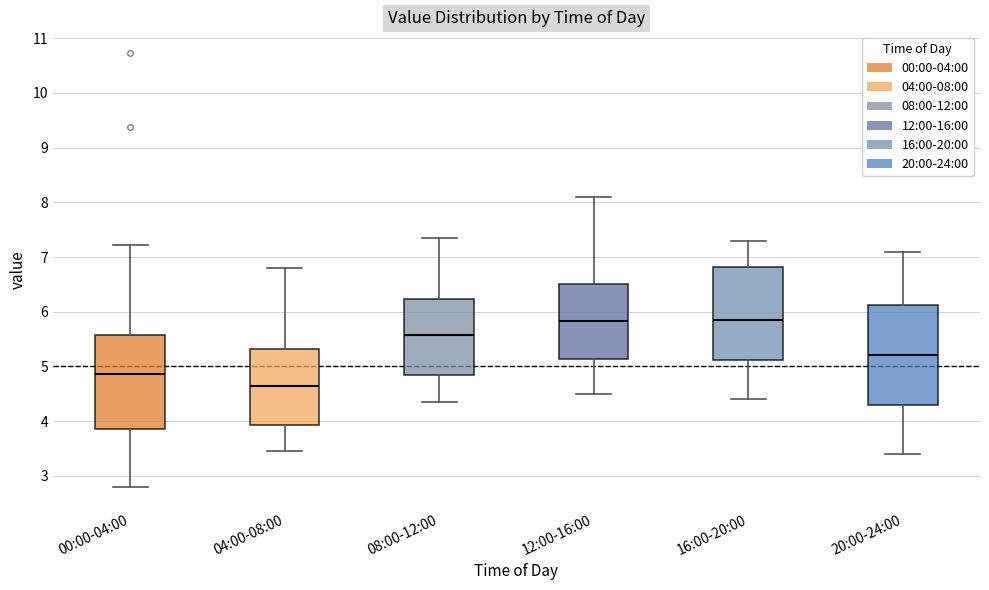

Comparing the boxes themselves (not the whiskers), which one is the tallest?

20:00-24:00